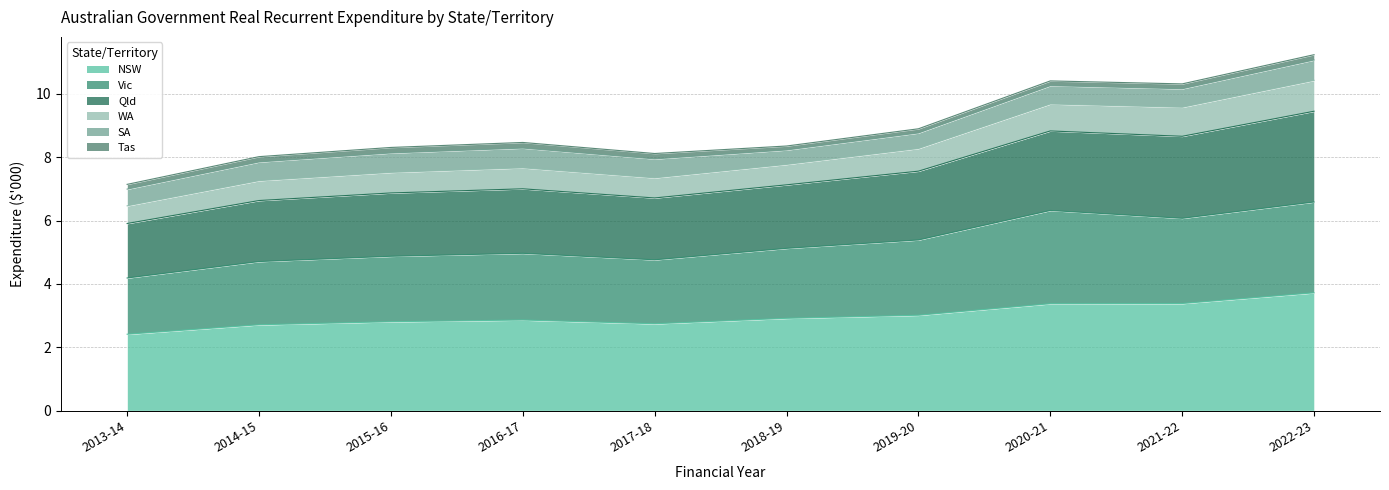

Is it true that NSW equals 4.8 at 2016-17?

False